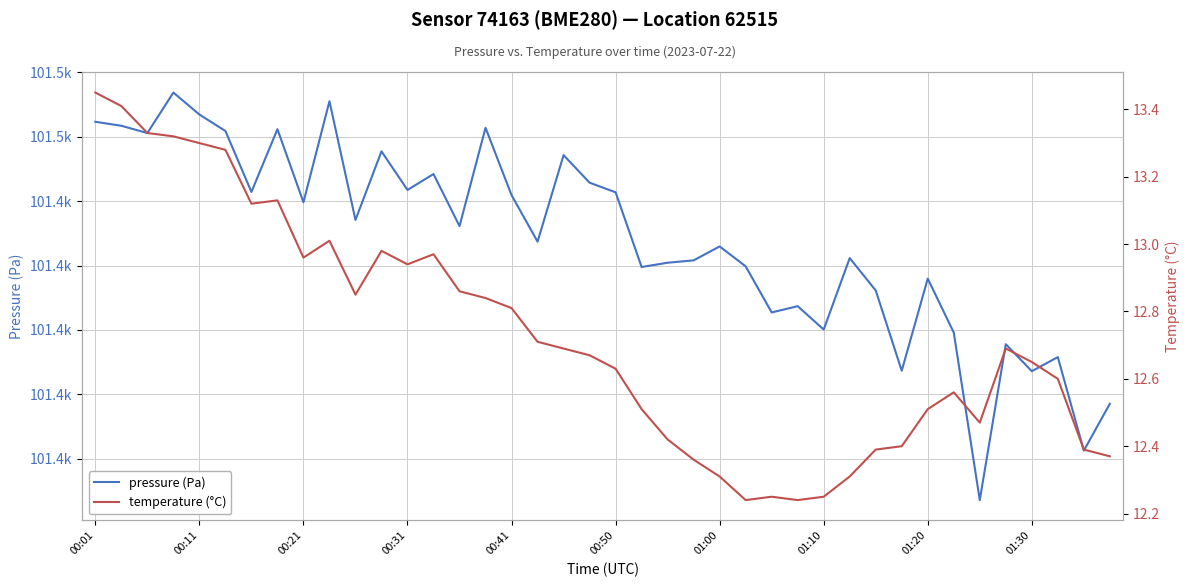

Which series has the largest total across all categories?

pressure (Pa)